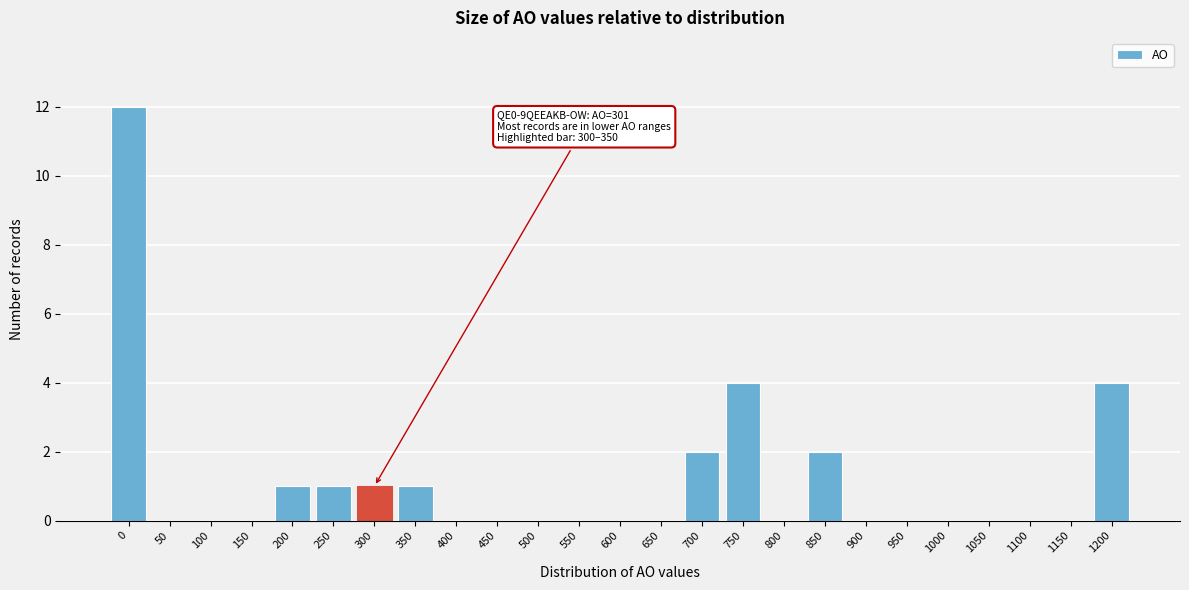

Reading right to left, transcribe all the data shown in this chart.

1200=4	1150=0	1100=0	1050=0	1000=0	950=0	900=0	850=2	800=0	750=4	700=2	650=0	600=0	550=0	500=0	450=0	400=0	350=1	300=1	250=1	200=1	150=0	100=0	50=0	0=12